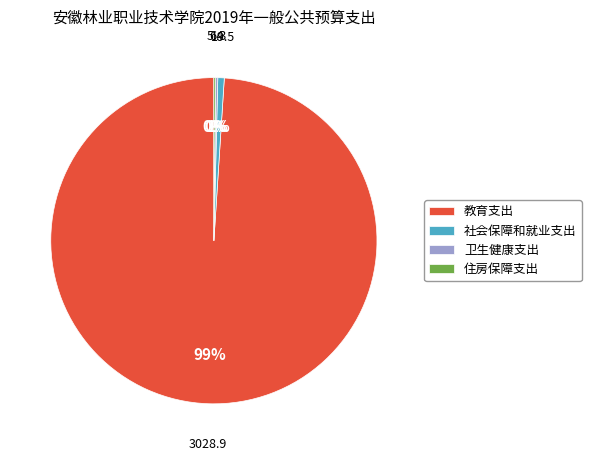

To the nearest percent, what is the average slice percentage?

25%